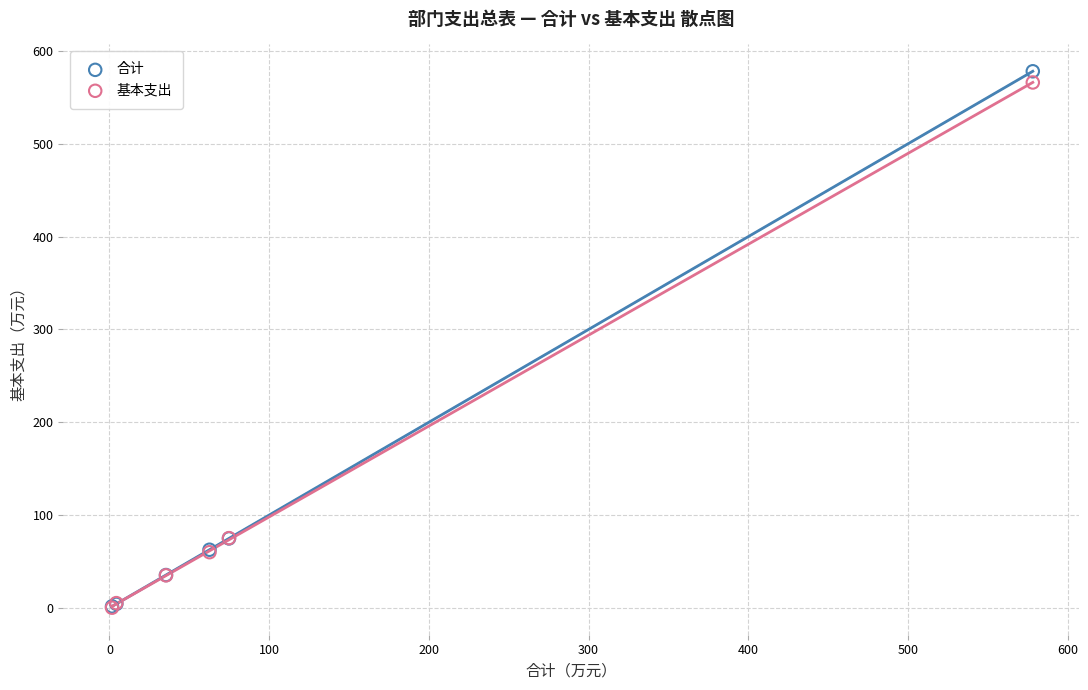

Which series reaches the maximum Y coordinate?

合计